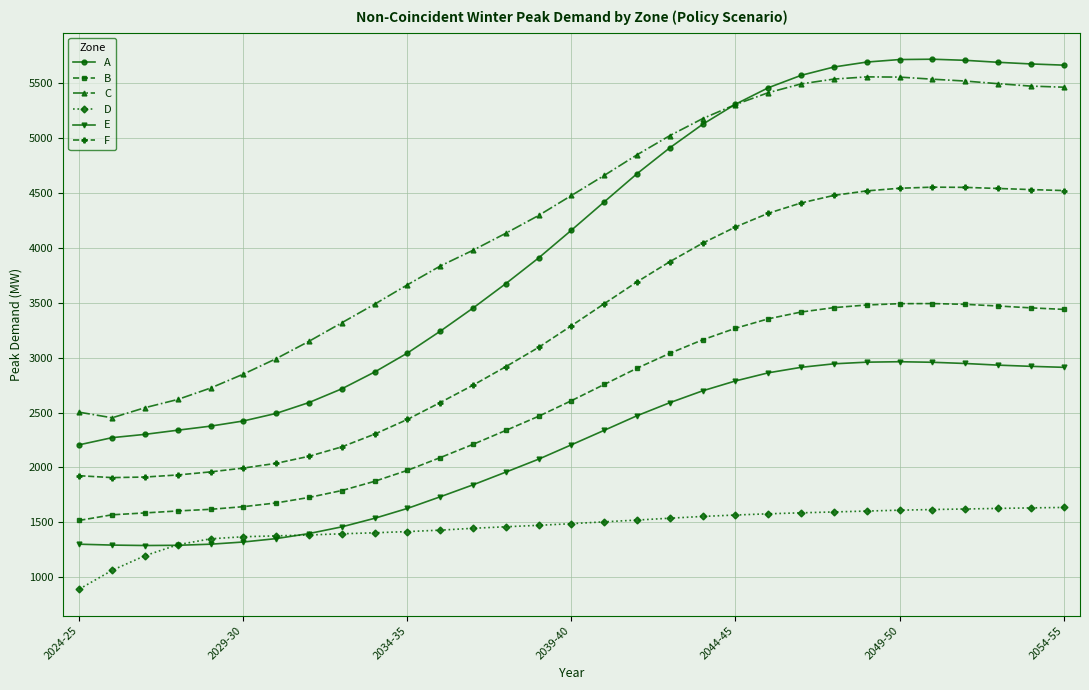

Which series has the widest spread of values?

A